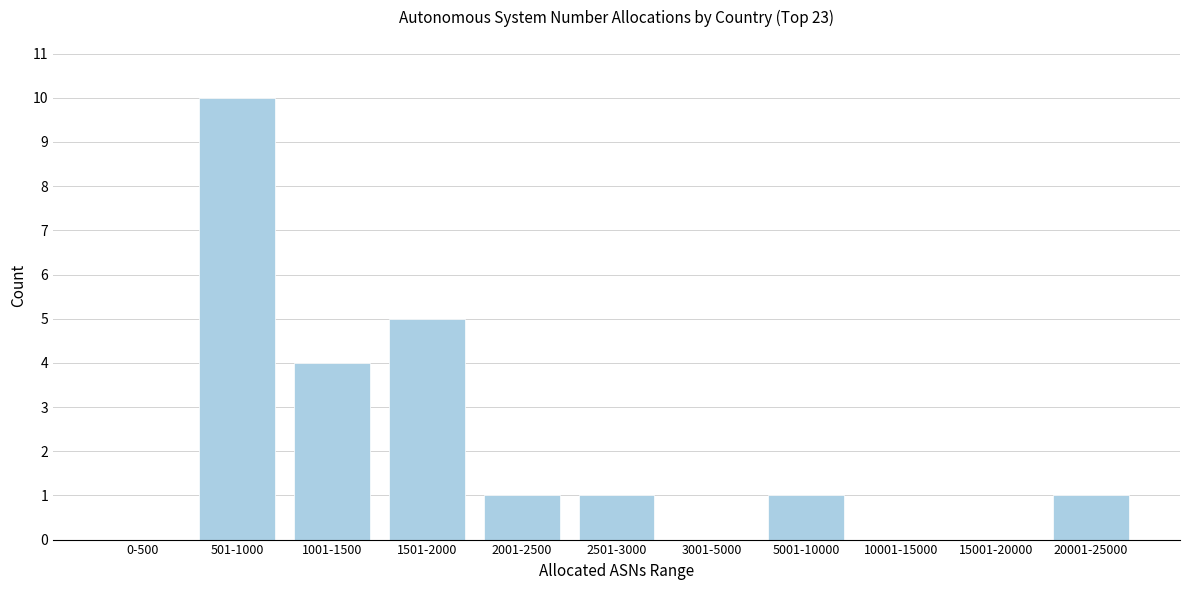

Reading right to left, list all the values displayed in this chart.

20001-25000=1	15001-20000=0	10001-15000=0	5001-10000=1	3001-5000=0	2501-3000=1	2001-2500=1	1501-2000=5	1001-1500=4	501-1000=10	0-500=0